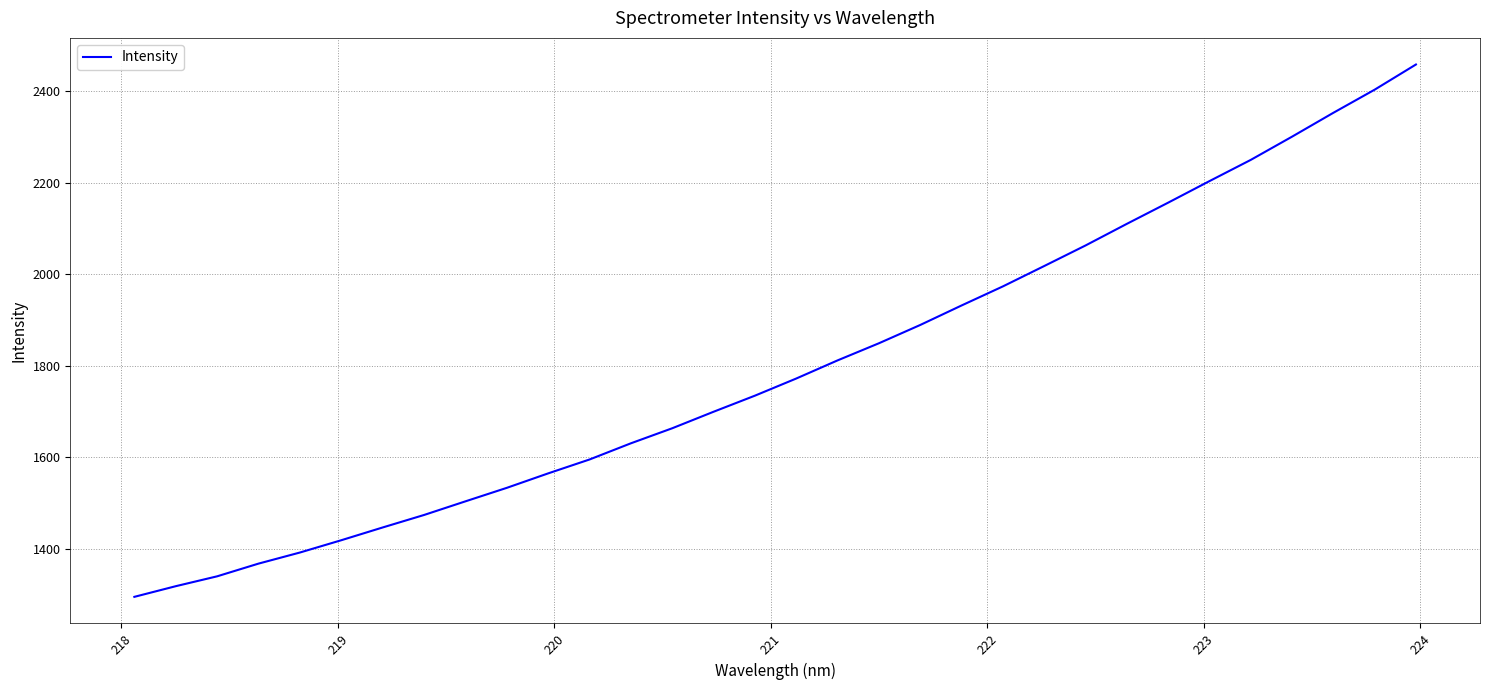

What is the maximum value shown in the chart?

2458.7